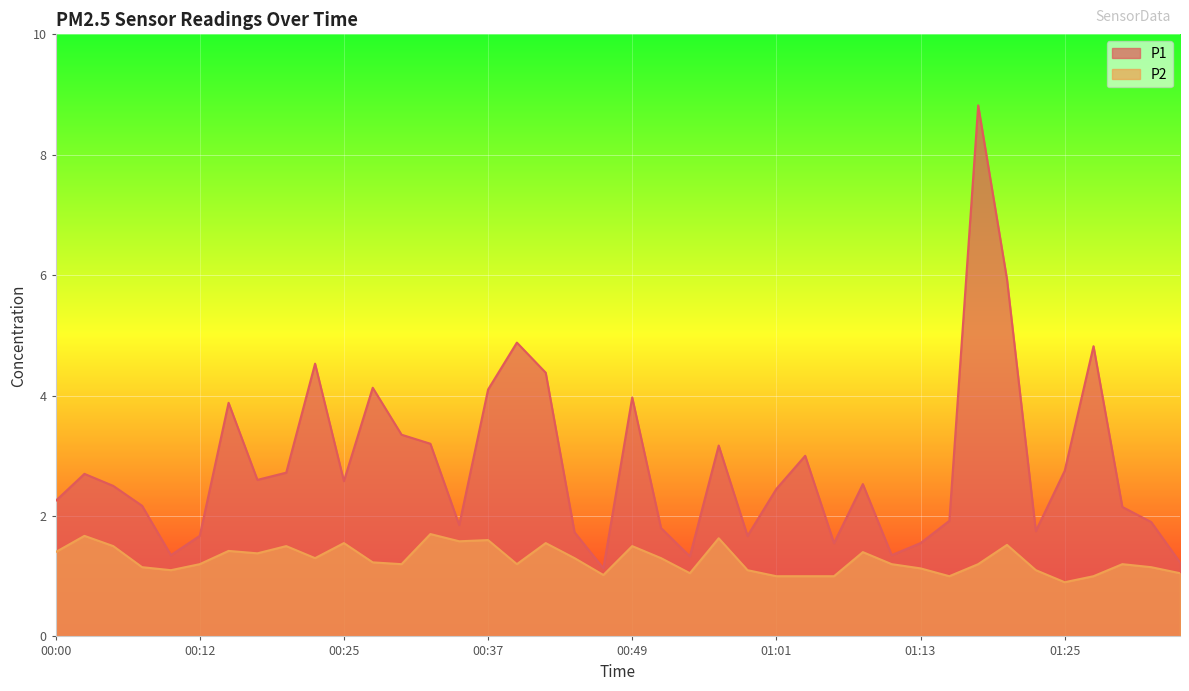

Where is the first local maximum for P2?

00:03